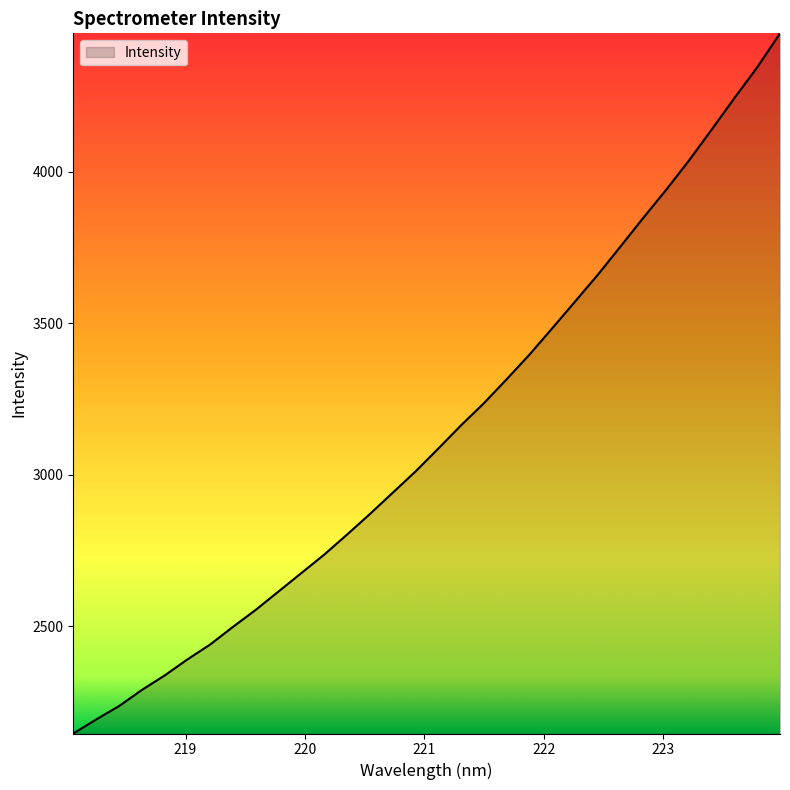

What is the minimum value shown in the chart?

2146.8